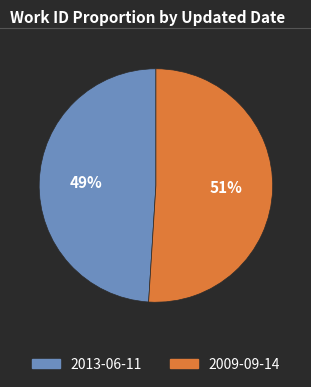

Rank the categories by value from lowest to highest.

2013-06-11, 2009-09-14